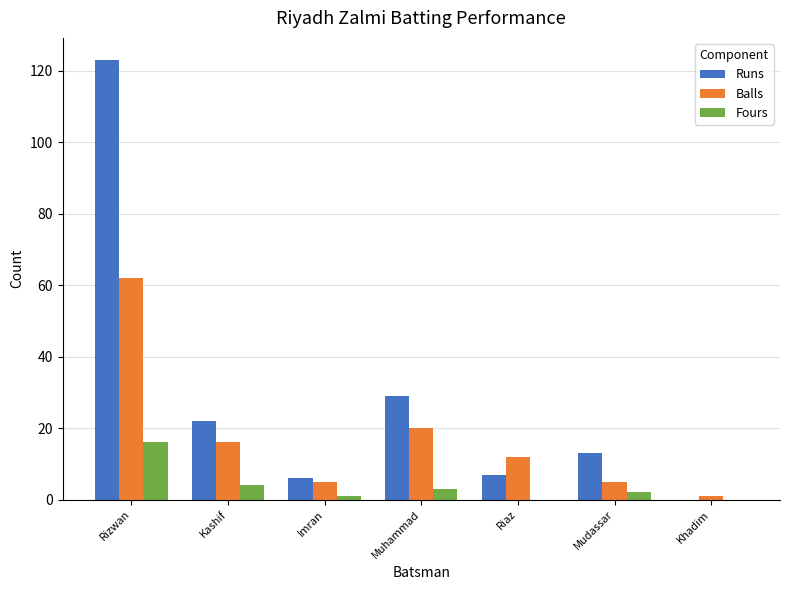

Between Rizwan and Imran, which series saw the biggest shift?

Runs